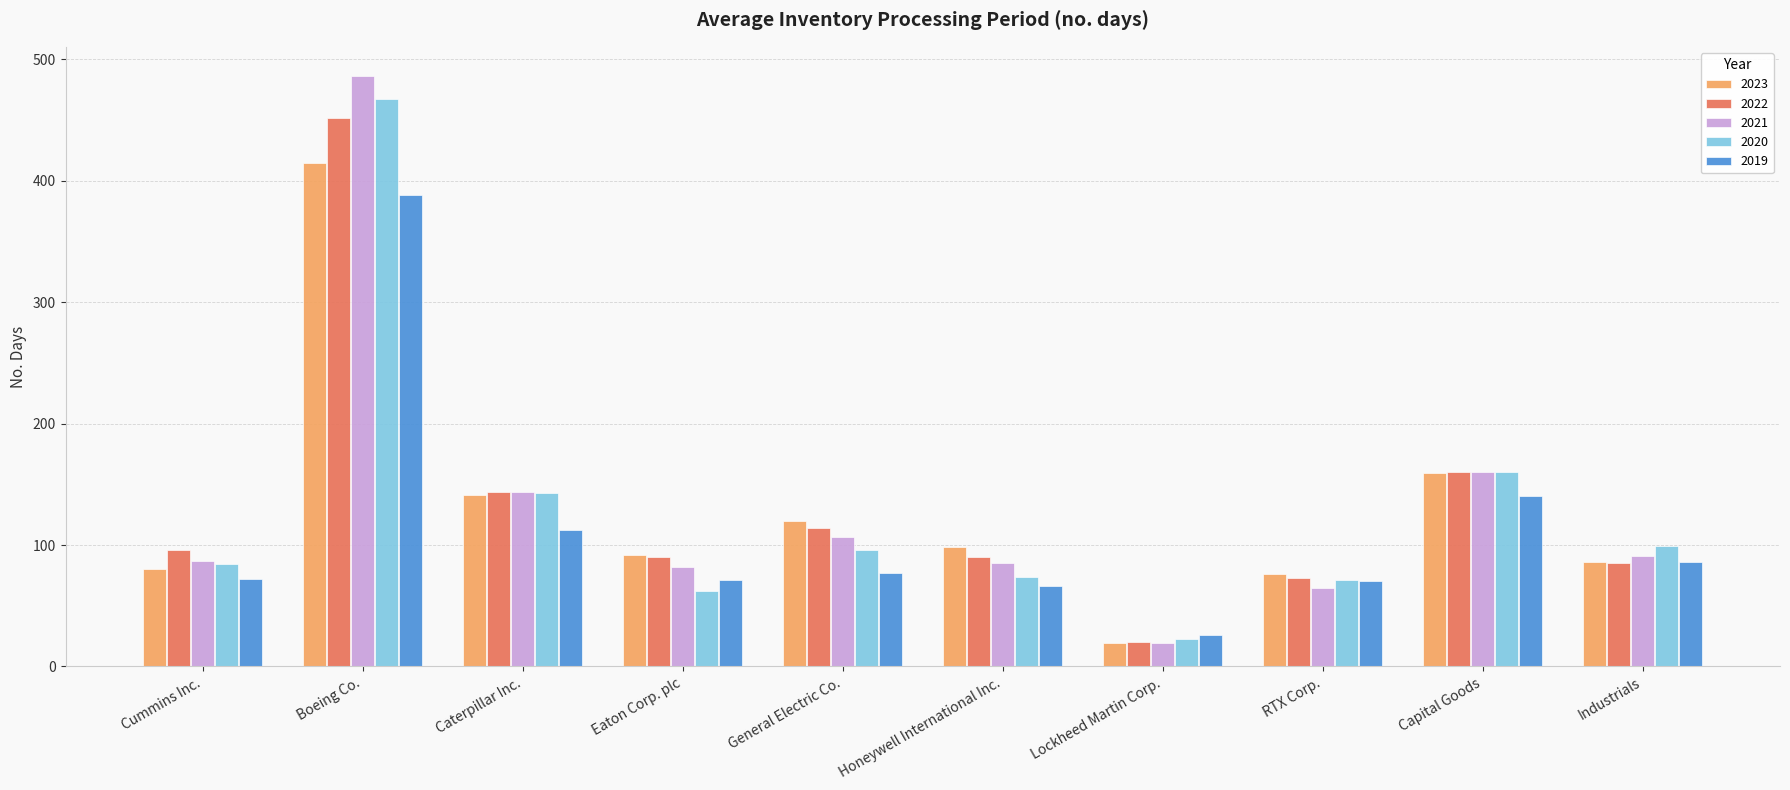

How many series are shown in this chart?

5